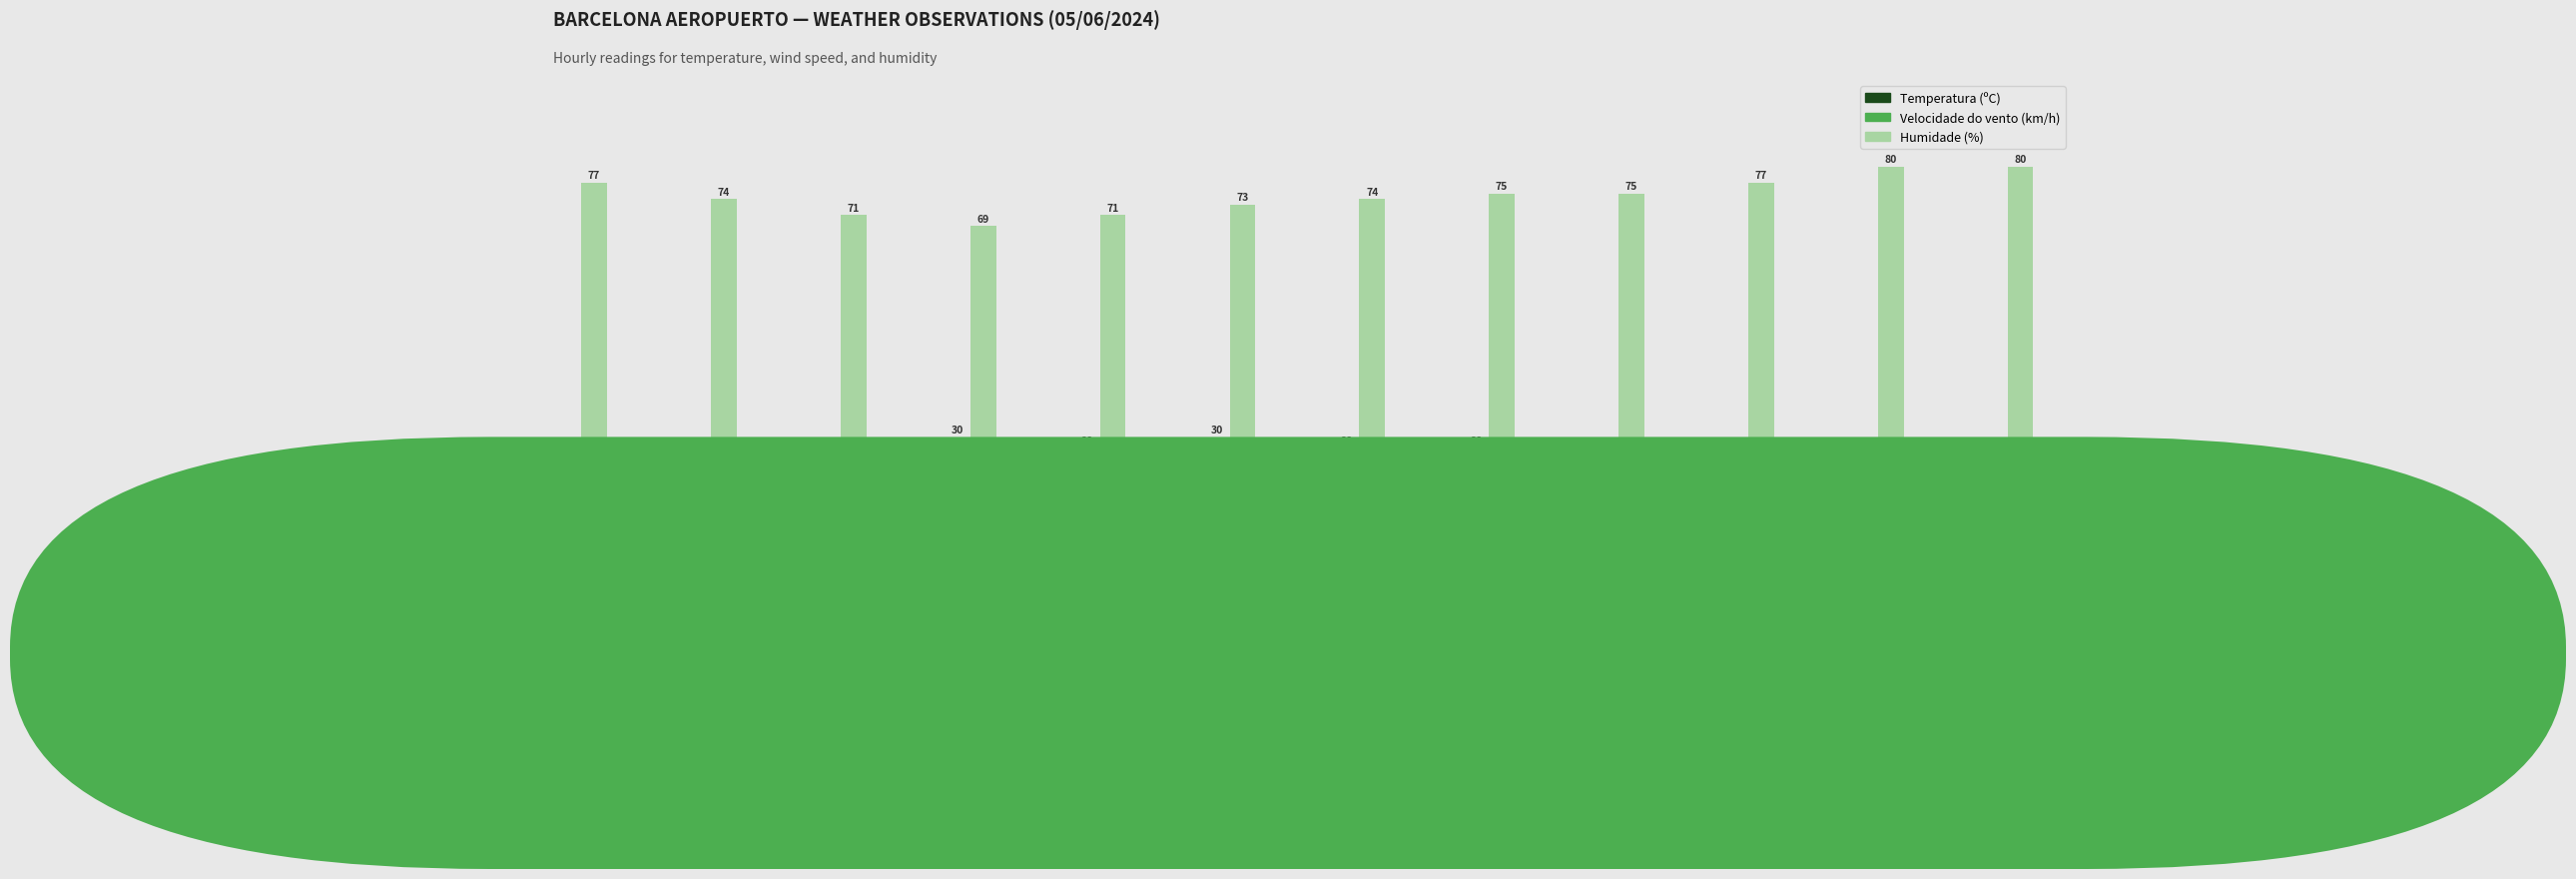

True or false: Velocidade do vento (km/h) has a value of 32.3 at 20:00.

False